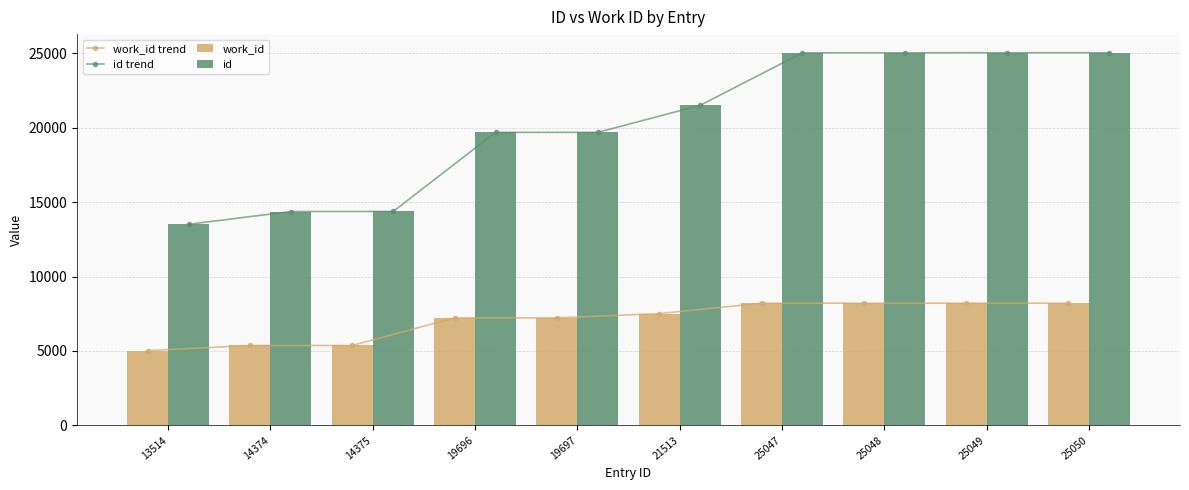

At which category is the sum across all series the highest?

25050